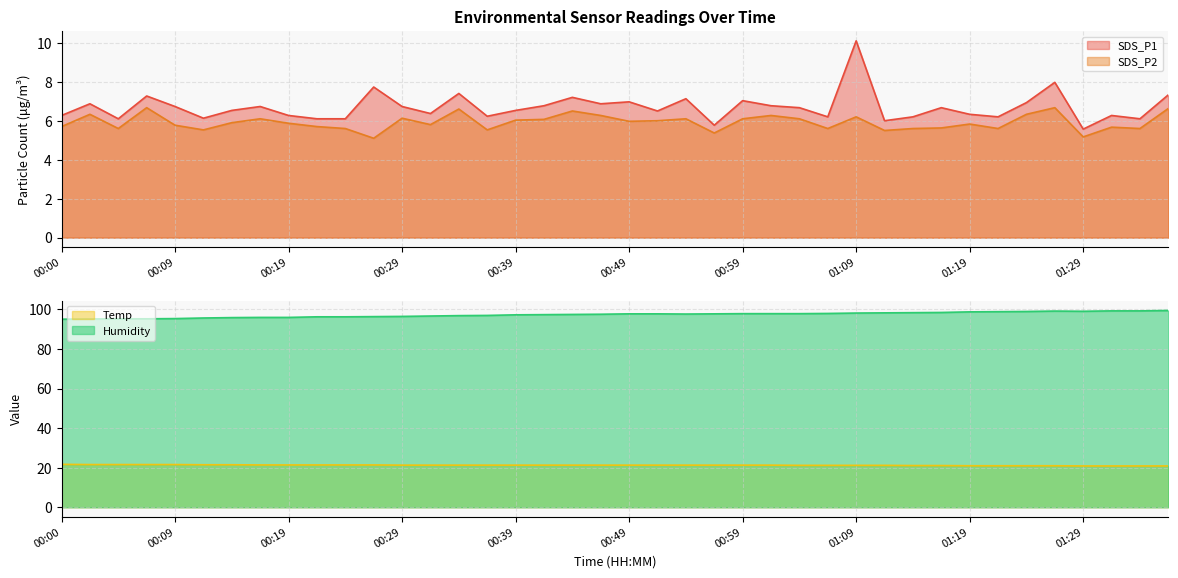

At which label is SDS_P2 closest to 5?

00:27